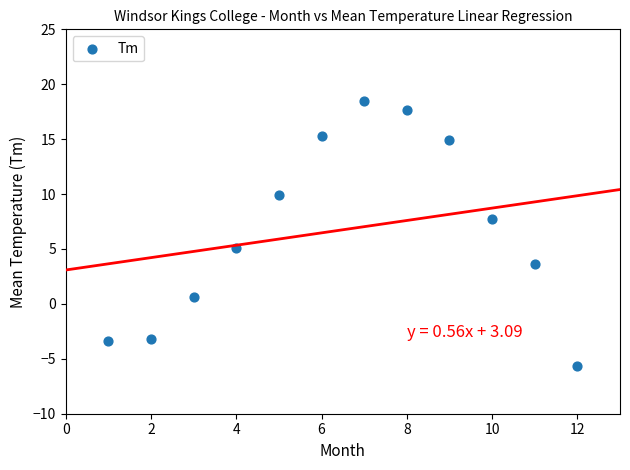

What Y value in the scatter plot is closest to 6?

5.1